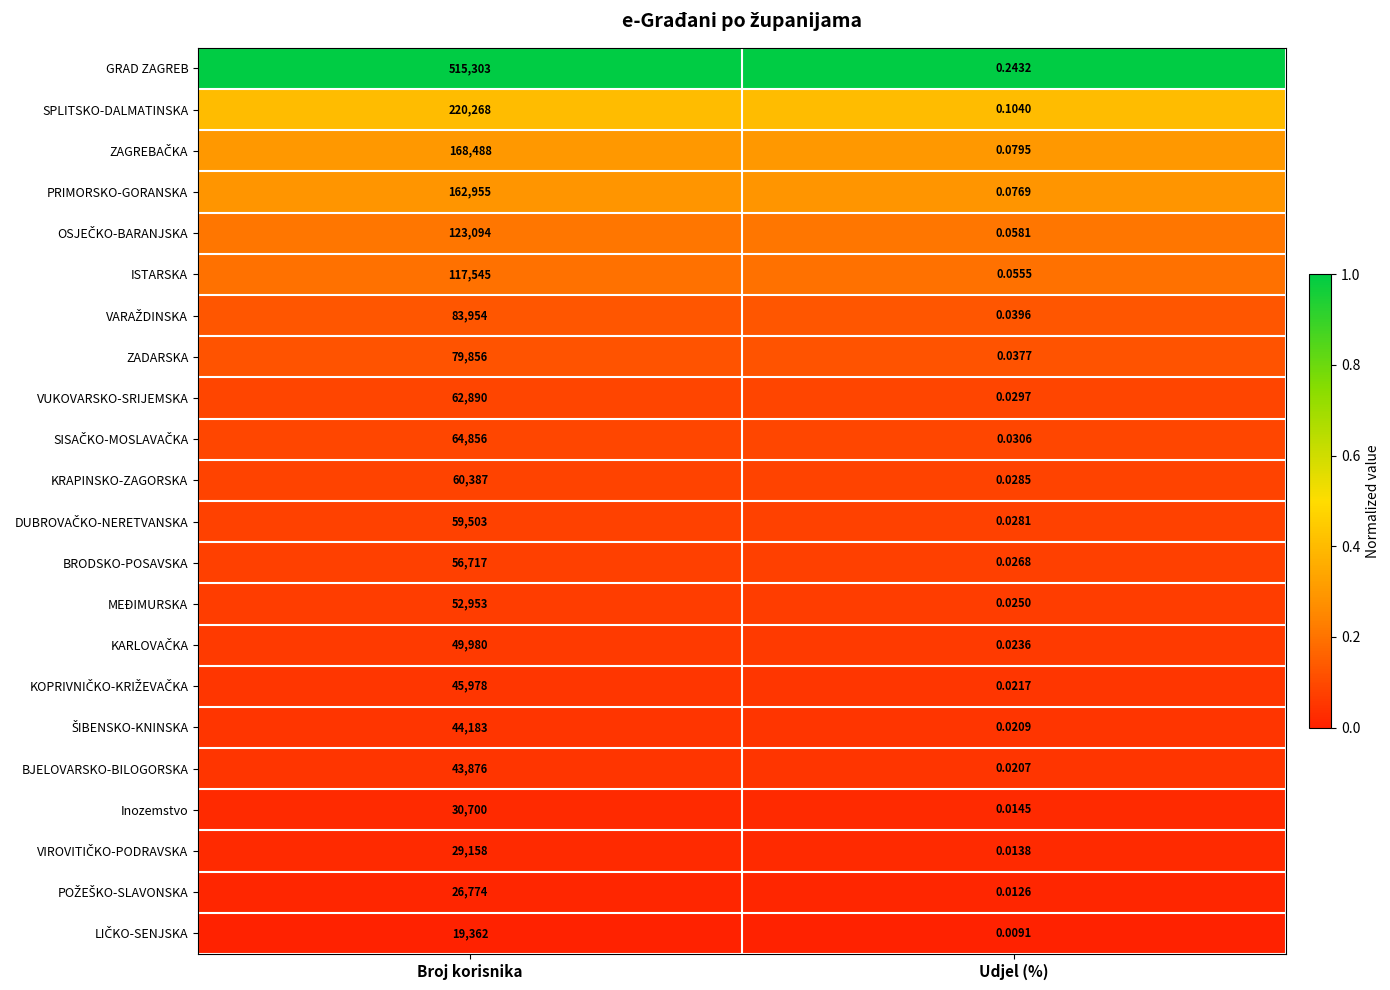

What is the maximum value shown in the chart?

515303.0